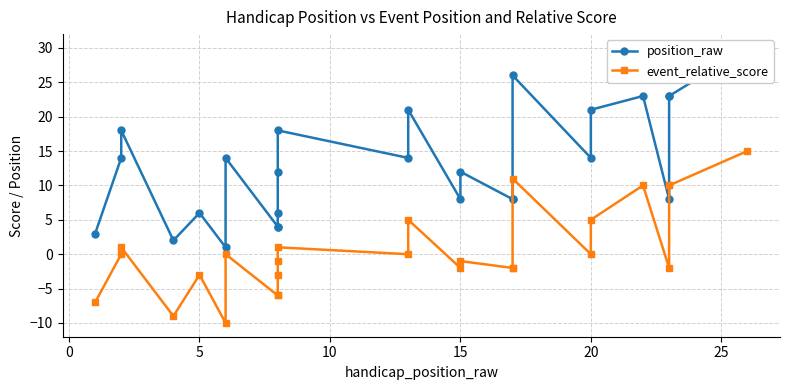

What is the minimum value shown in the chart?

-10